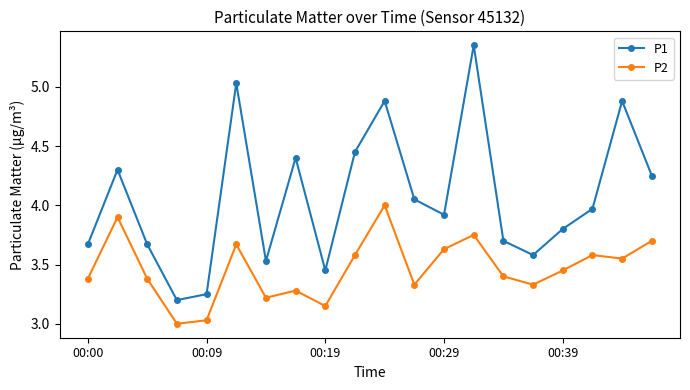

What is the sum of all P1 values?

81.3